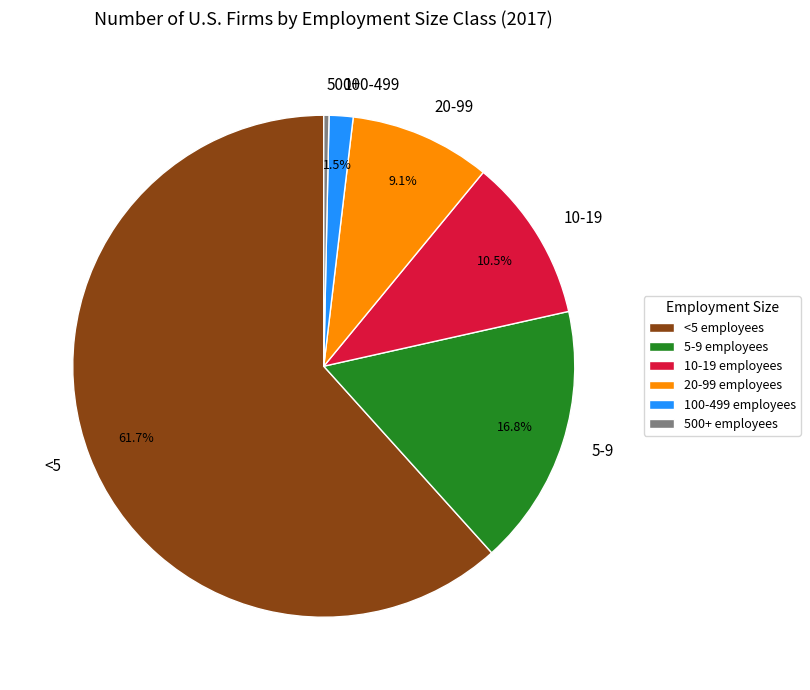

Approximately how many times larger is the value at 5-9 compared to <5?

0.3